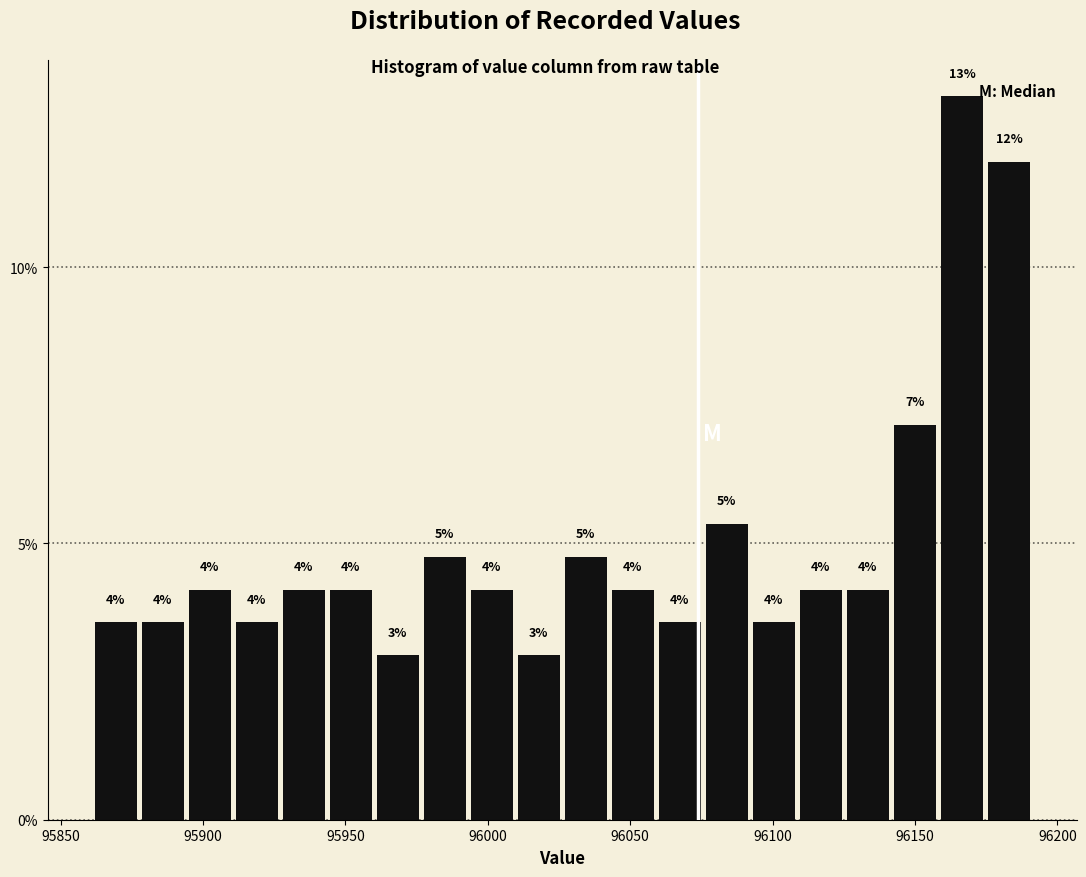

Read against the x-axis, roughly where is the centre of the tallest bar?

96165